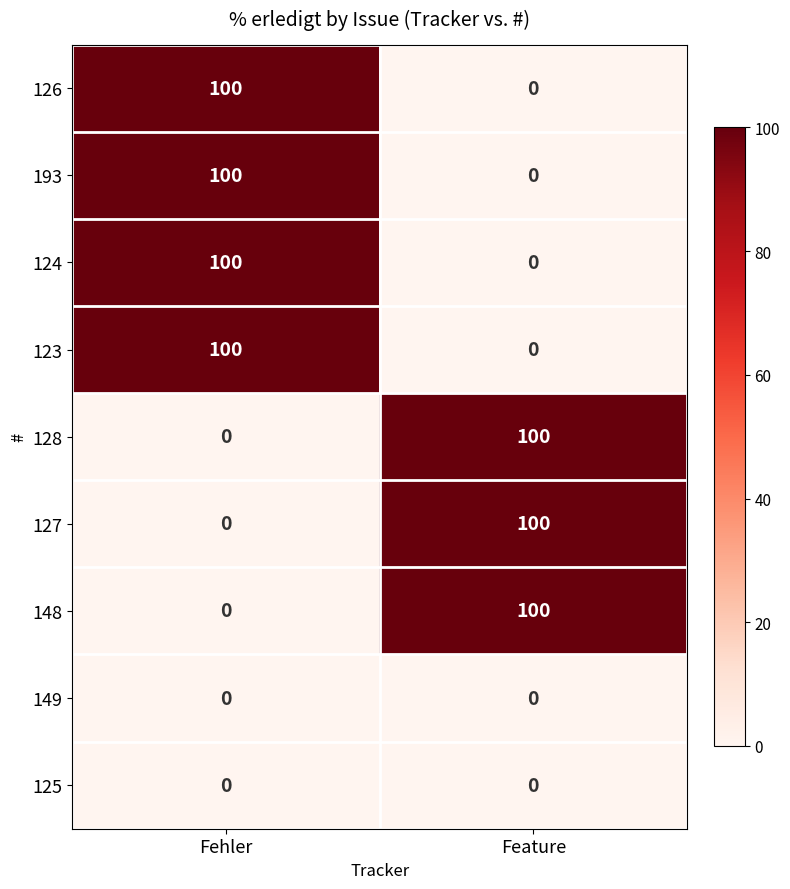

What is the highest value of the 193 series?

100